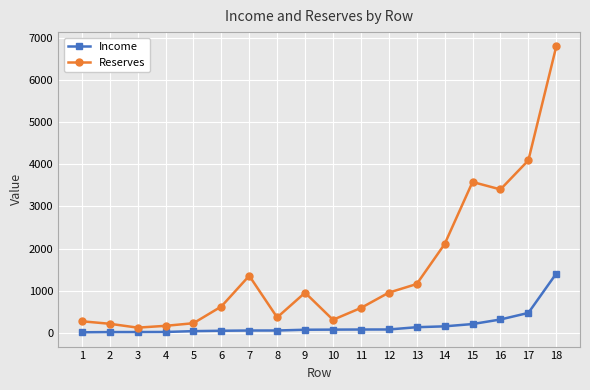

True or false: Income and Reserves cross at least once.

False